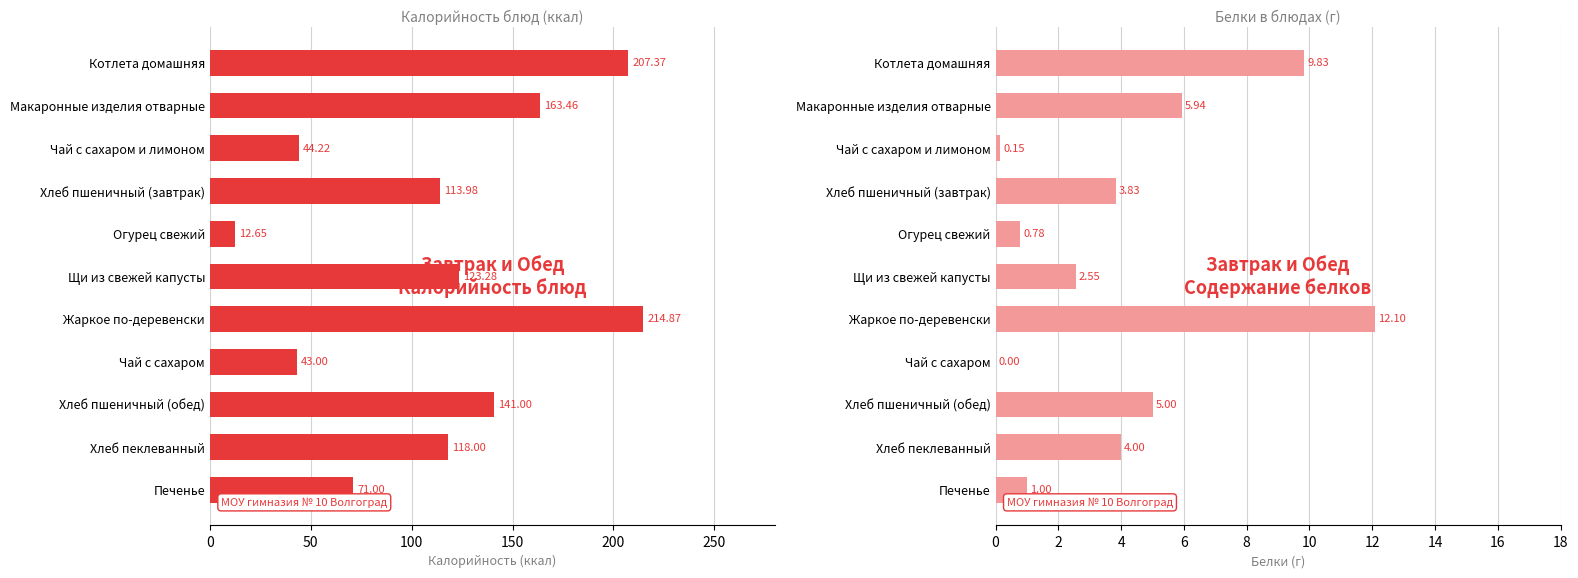

Which series has the largest range (max minus min)?

Калорийность